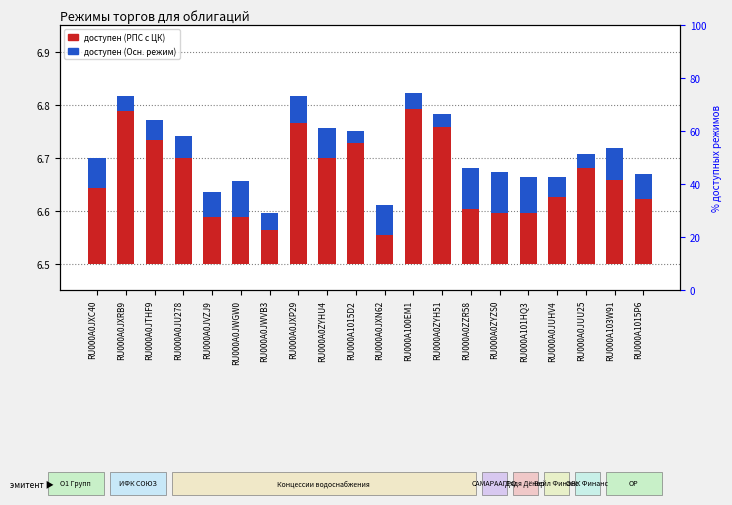

List the labels in order of торги доступны (Осн. режим) value, smallest first.

RU000A1015D2, RU000A0ZYH51, RU000A0JUU25, RU000A0JXRB9, RU000A100EM1, RU000A0JWVB3, RU000A0JTHF9, RU000A0JUHV4, RU000A0JU278, RU000A1015P6, RU000A0JVZJ9, RU000A0JXP29, RU000A0ZYHU4, RU000A0JXN62, RU000A0JXC40, RU000A103W91, RU000A0JWGW0, RU000A101HQ3, RU000A0ZZR58, RU000A0ZYZS0